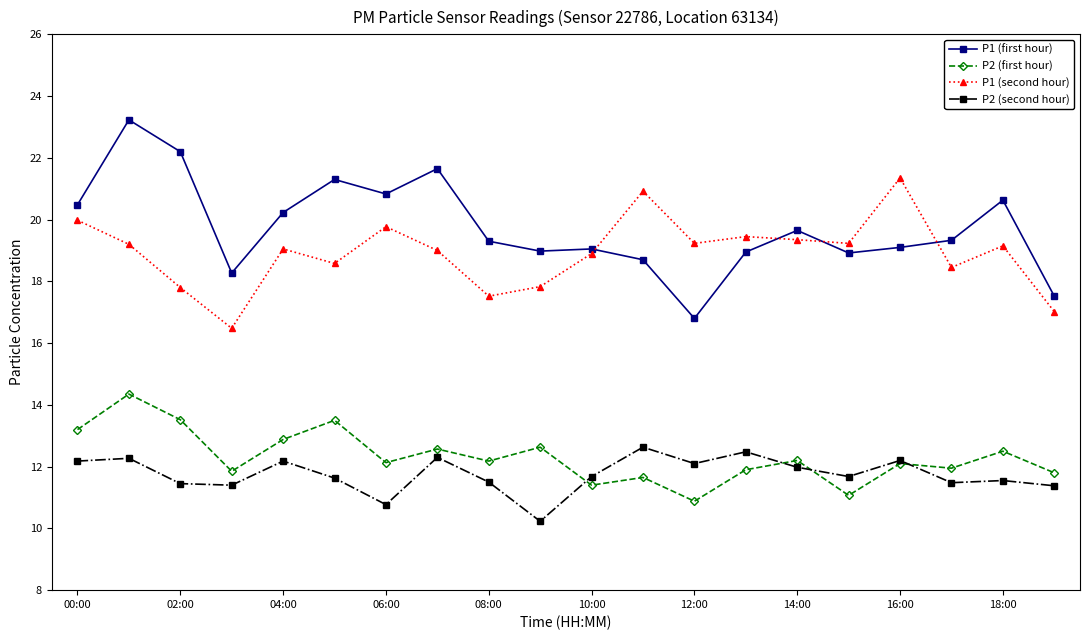

Does the chart display data point markers on the line(s)?

Yes